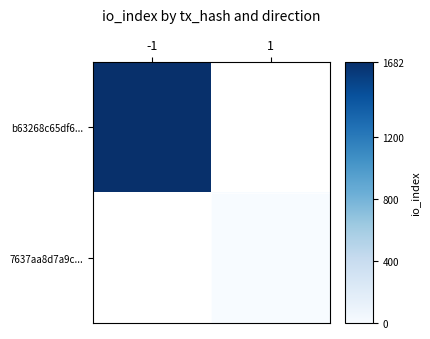

True or false: b63268c65df6... has a value of 1682.0 at -1.

True